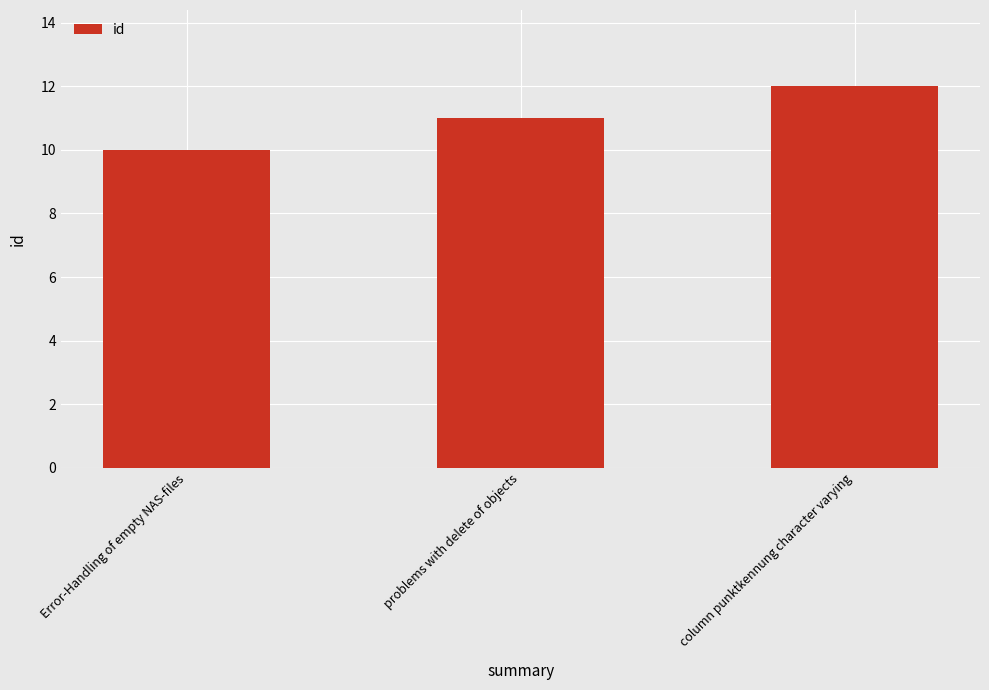

What is the ratio of the value at Error-Handling of empty NAS-files to the value at column punktkennung character varying?

0.8